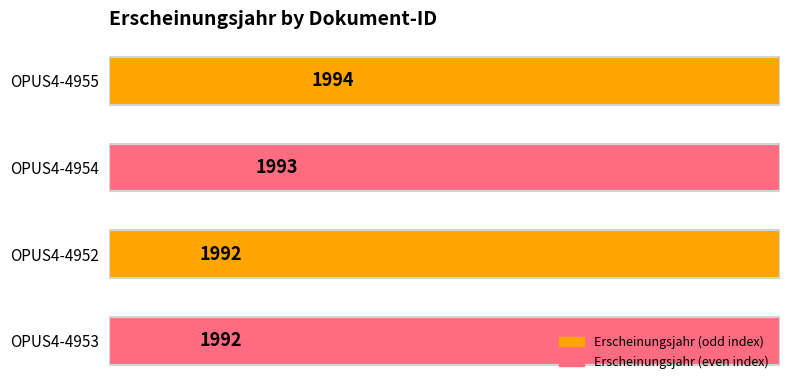

Reading left to right, what are all the values shown in this chart?

1994	1993	1992	1992